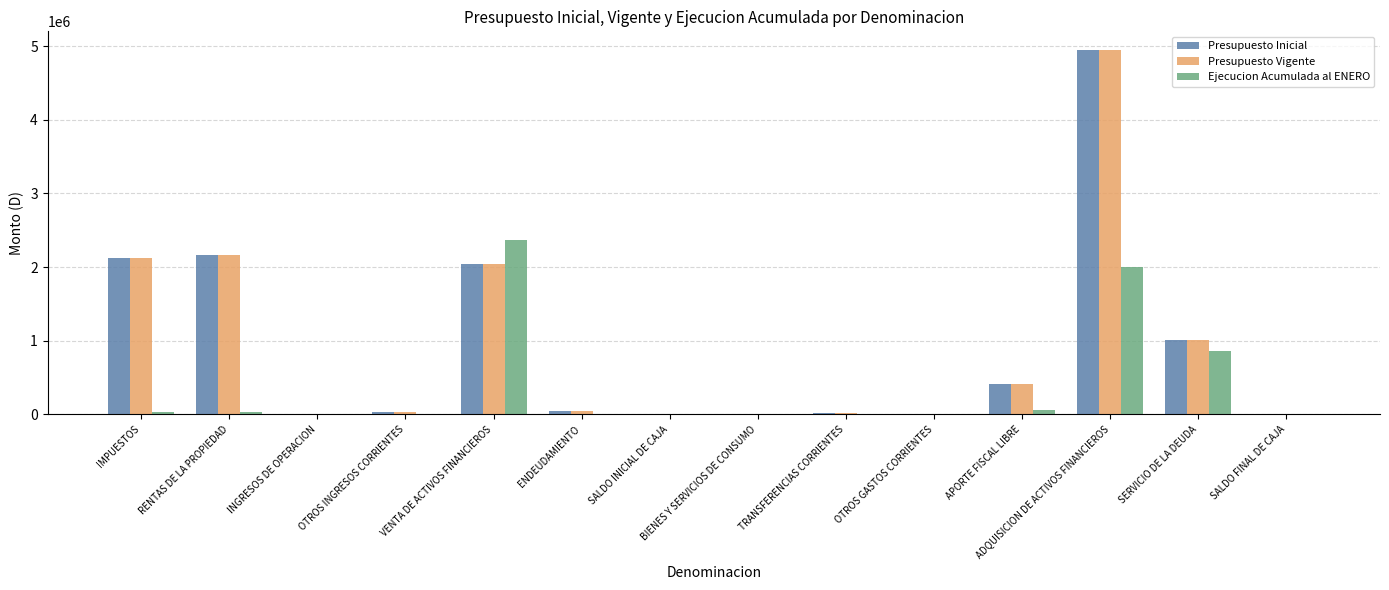

Is it true that Presupuesto Inicial equals 417500 at APORTE FISCAL LIBRE?

True